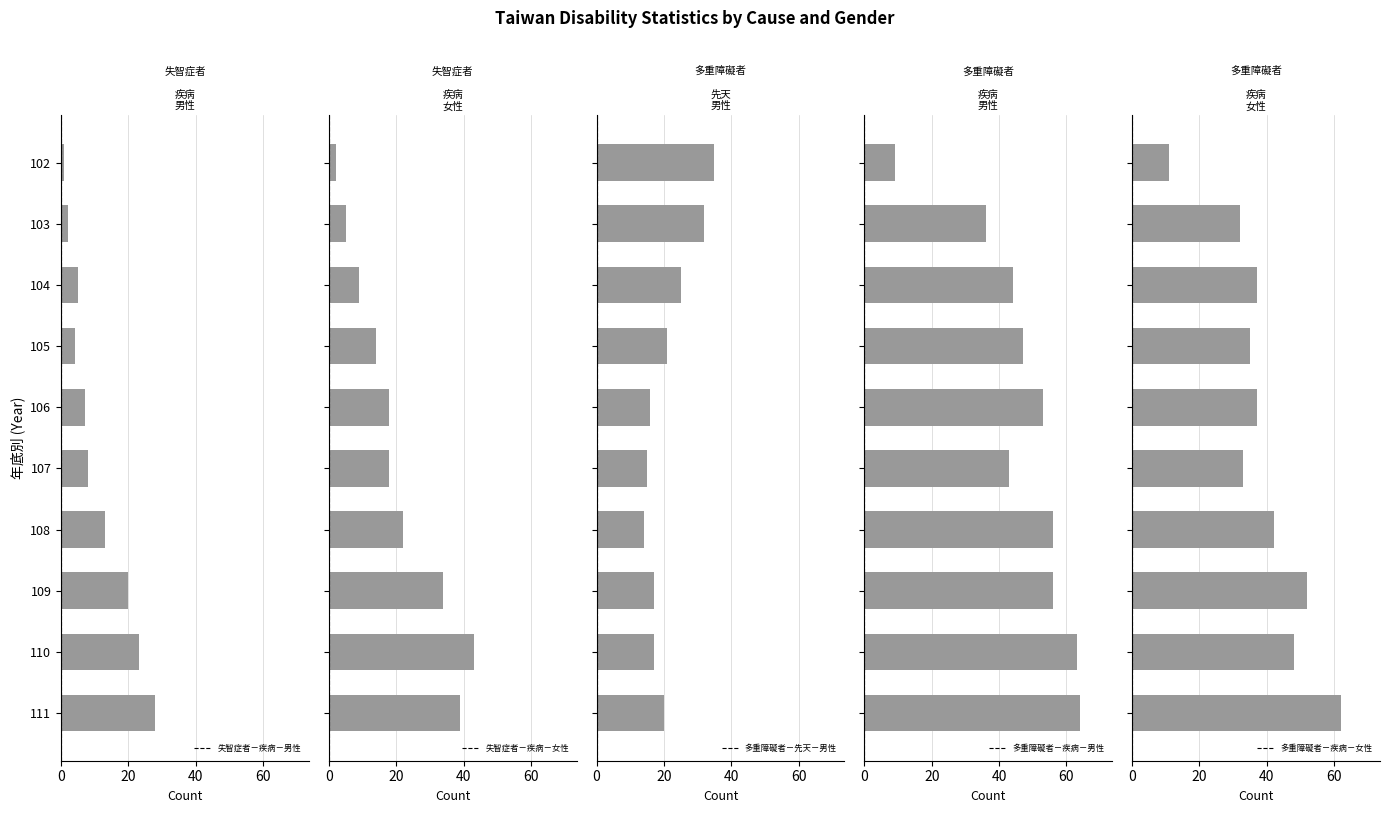

How many series are shown in this chart?

5